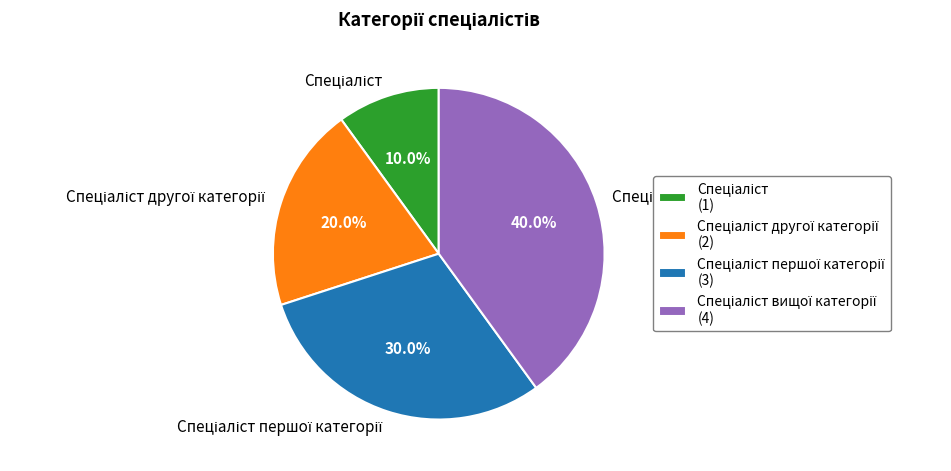

Is there a majority slice in this chart?

No